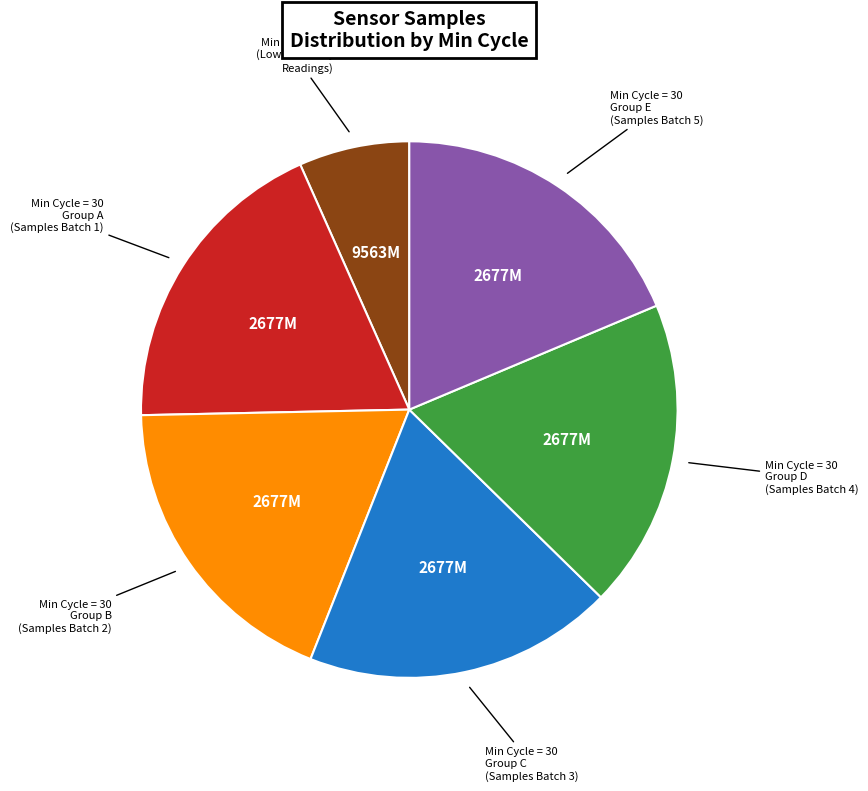

Is there any slice that represents more than half of the pie?

No